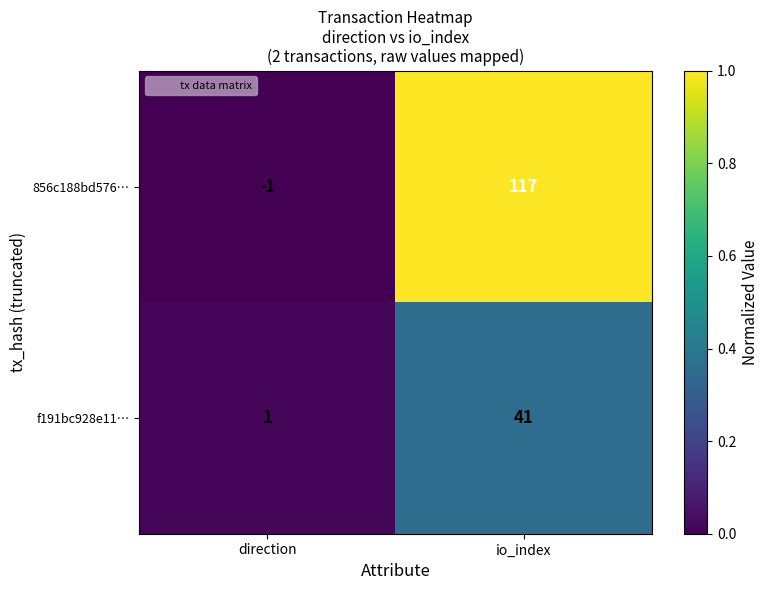

Which series has the largest range (max minus min)?

856c188bd576…